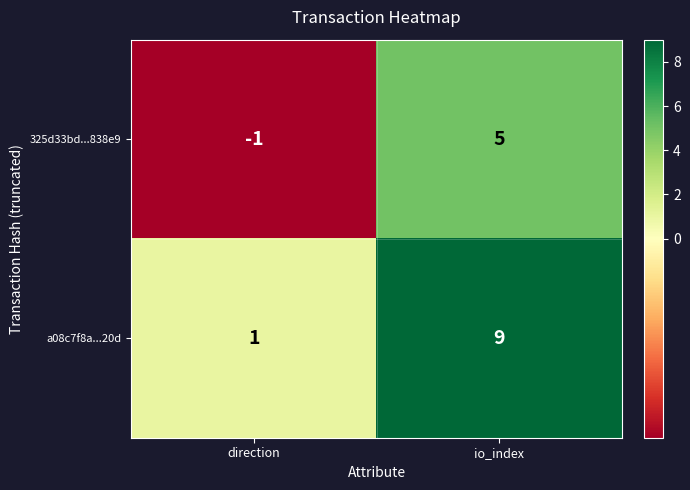

True or false: a08c7f8a...20d has a value of 9 at io_index.

True